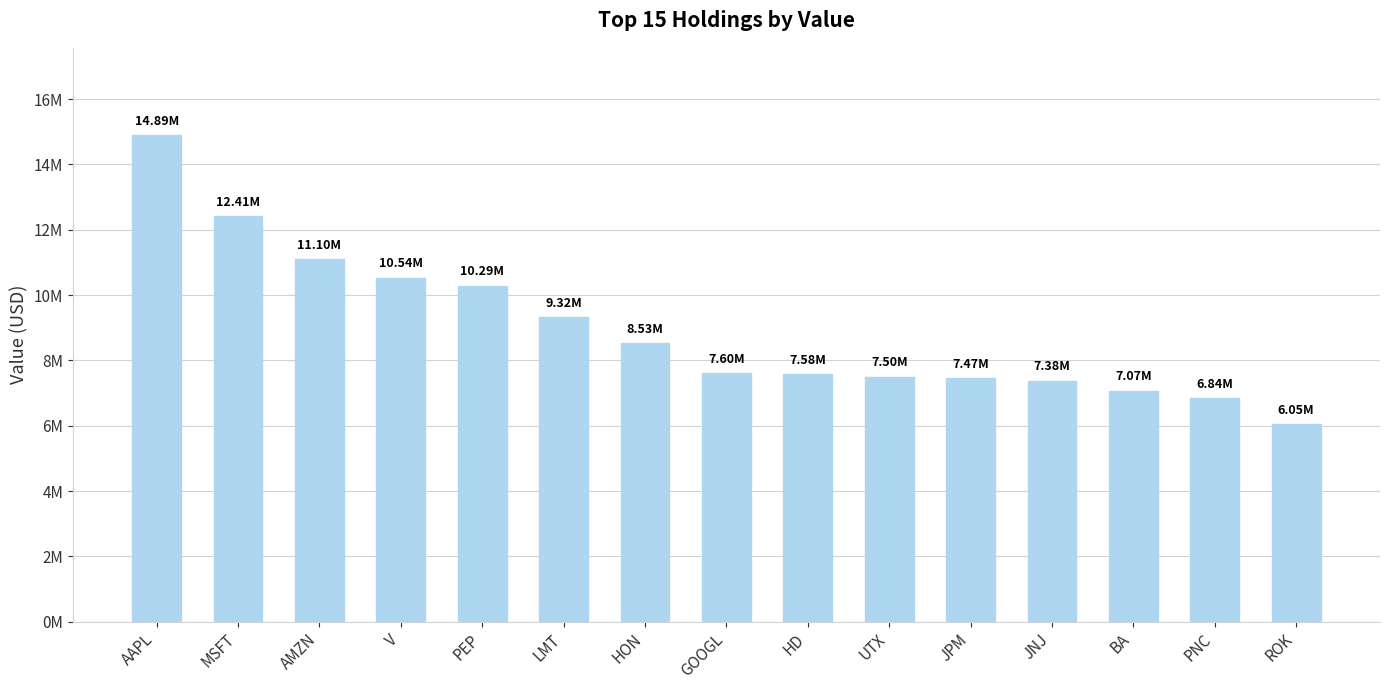

Rank the categories by value from highest to lowest.

AAPL, MSFT, AMZN, V, PEP, LMT, HON, GOOGL, HD, UTX, JPM, JNJ, BA, PNC, ROK